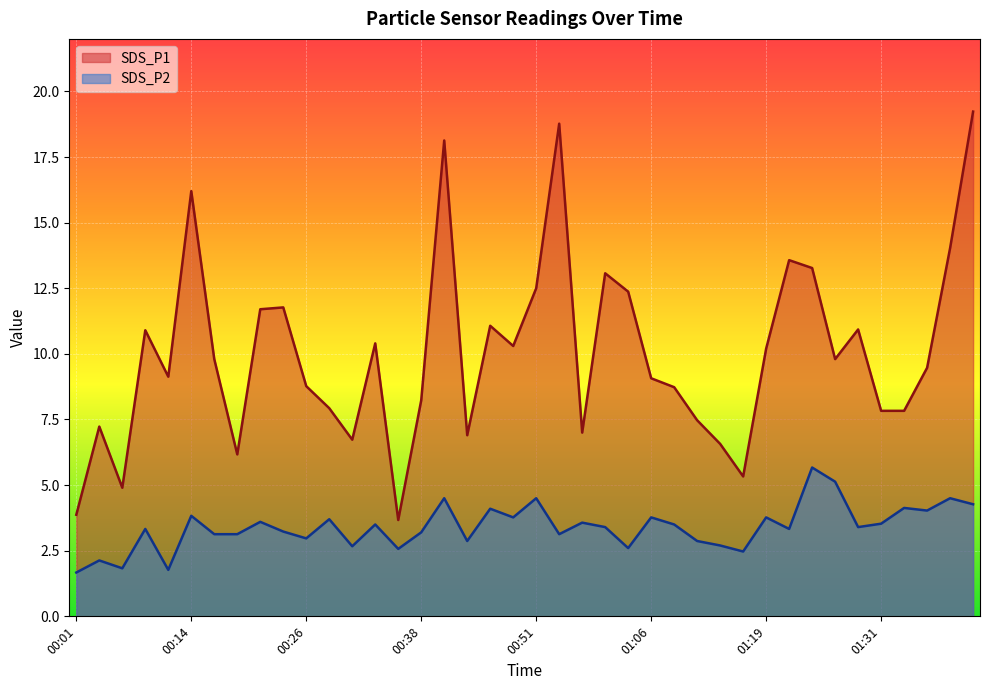

What is the total value across all series at 00:29?

11.6